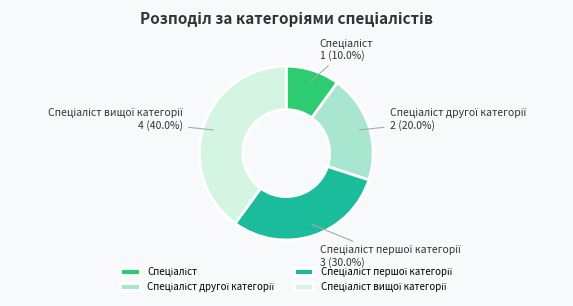

Does any single category account for the majority?

No